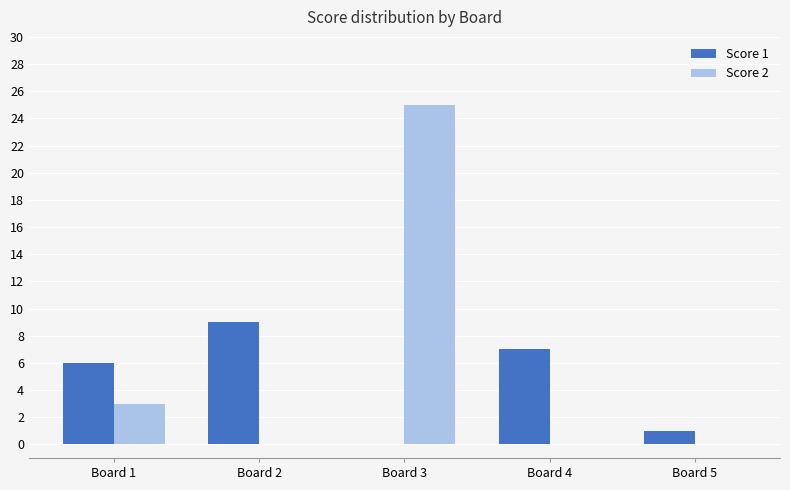

Count the number of categories in the chart.

5